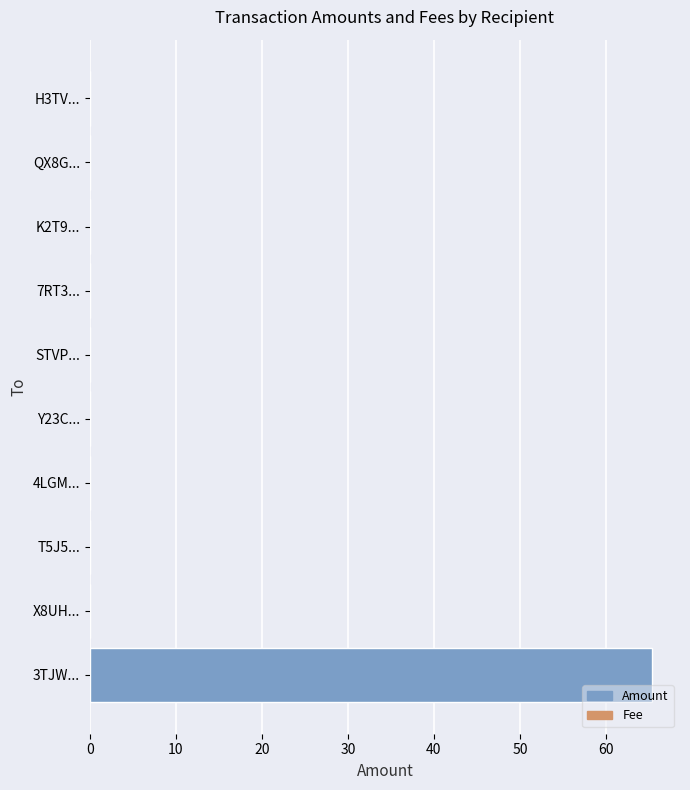

How many bars are there in total?

10